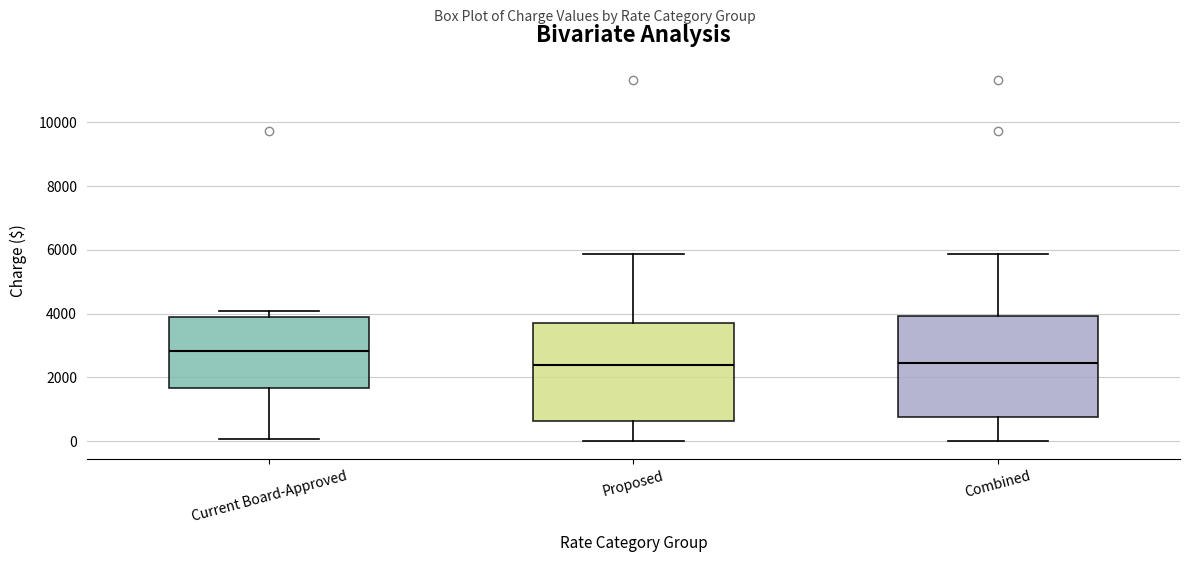

Where does the median line of the box for Current Board-Approved sit on the y-axis? The values are not printed on the chart, so give them approximately, as read against the axis.

2800